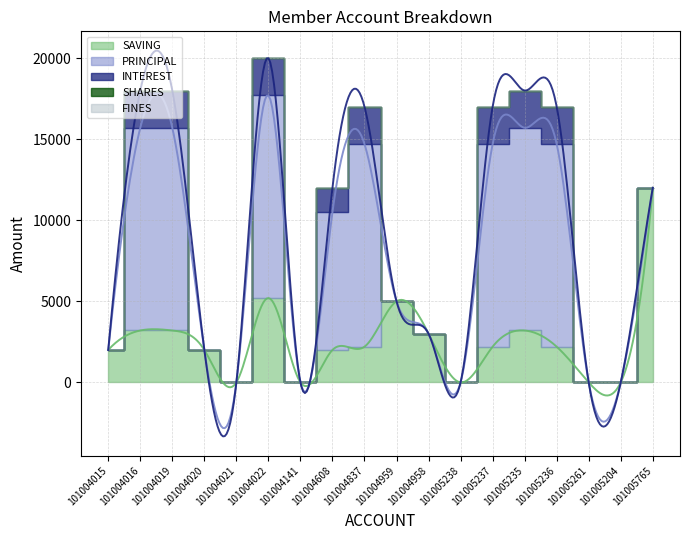

How many values in the SAVING series exceed 2200?

7